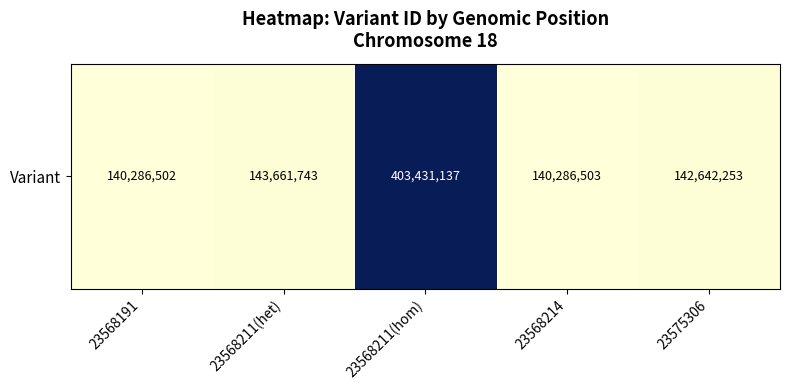

Approximately how many times larger is the value at 23568214 compared to 23568211(hom)?

0.3